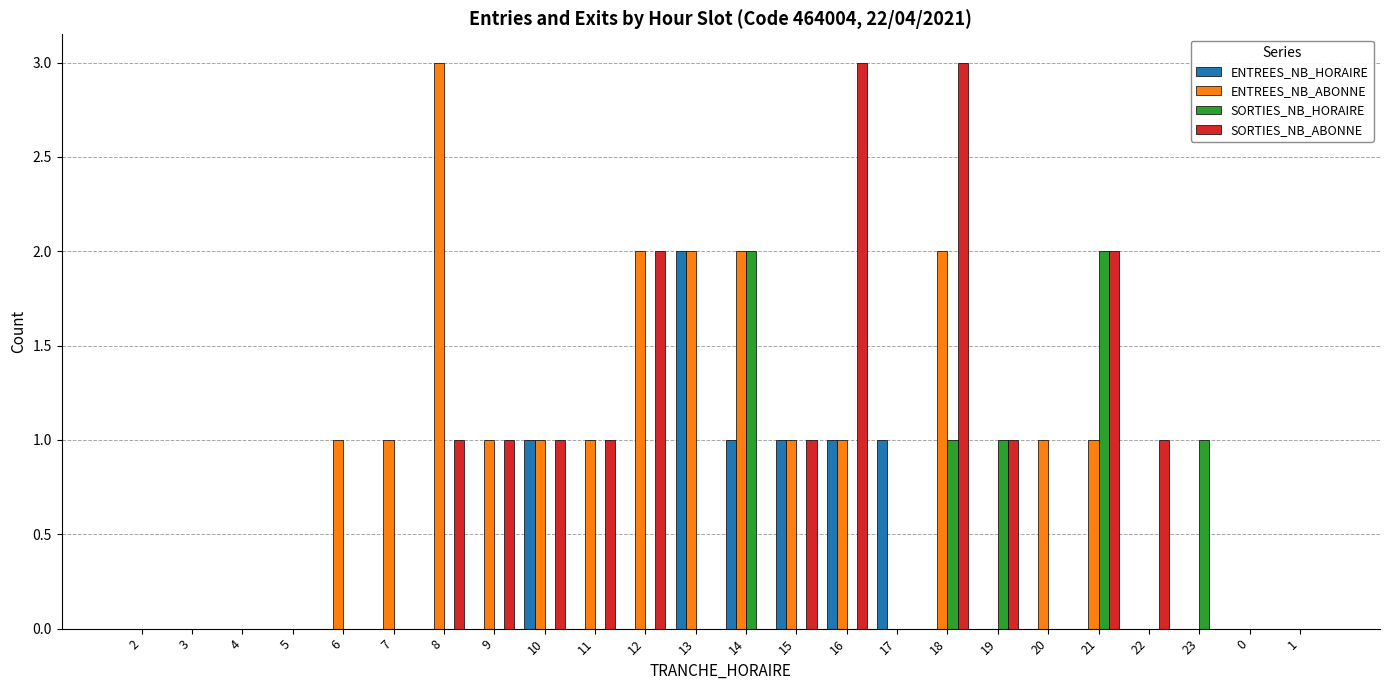

Count the ENTREES_NB_HORAIRE values in the range 0 to 1.

23